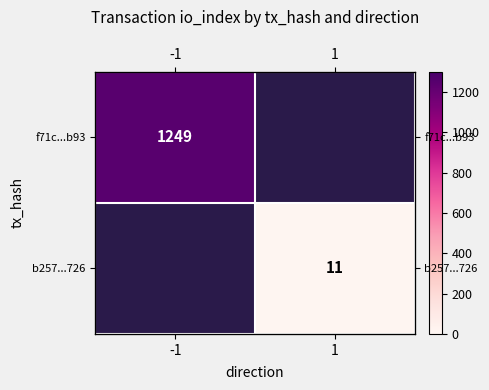

At which label does b257...726 reach its peak?

-1